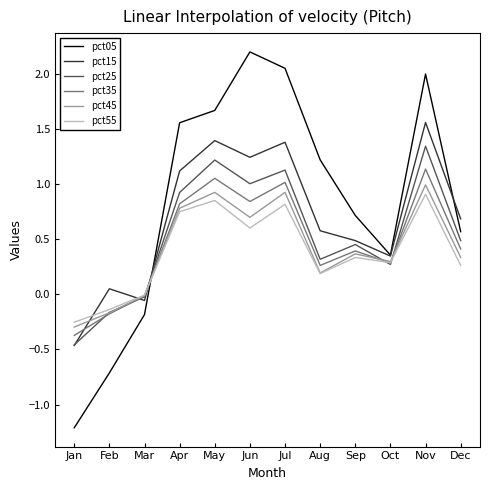

Which series has the widest spread of values?

pct05